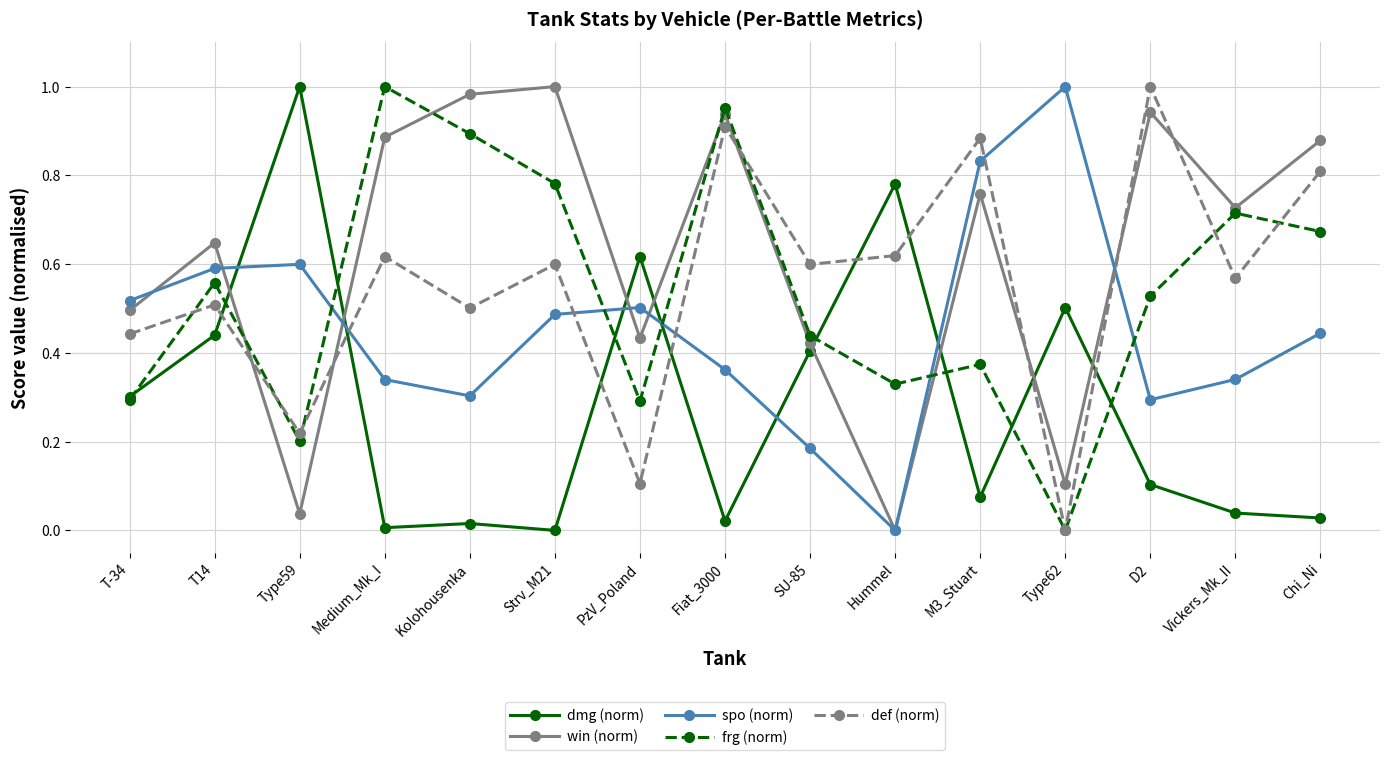

What is the total value across all series at D2?

2.9